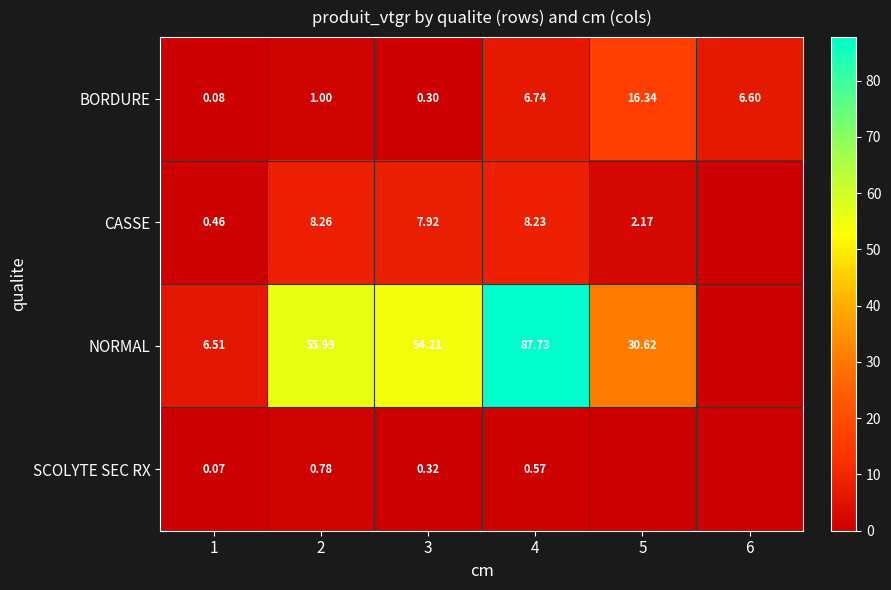

At 1, list the series in order from smallest to largest.

SCOLYTE SEC RX, BORDURE, CASSE, NORMAL